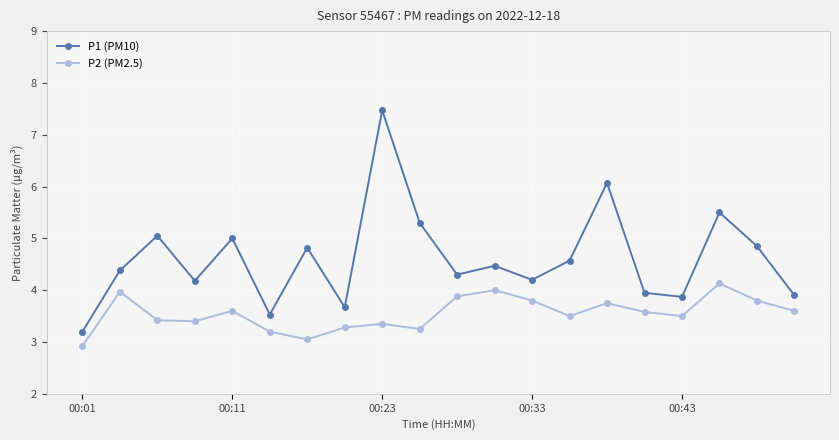

Which series has the widest spread of values?

P1 (PM10)